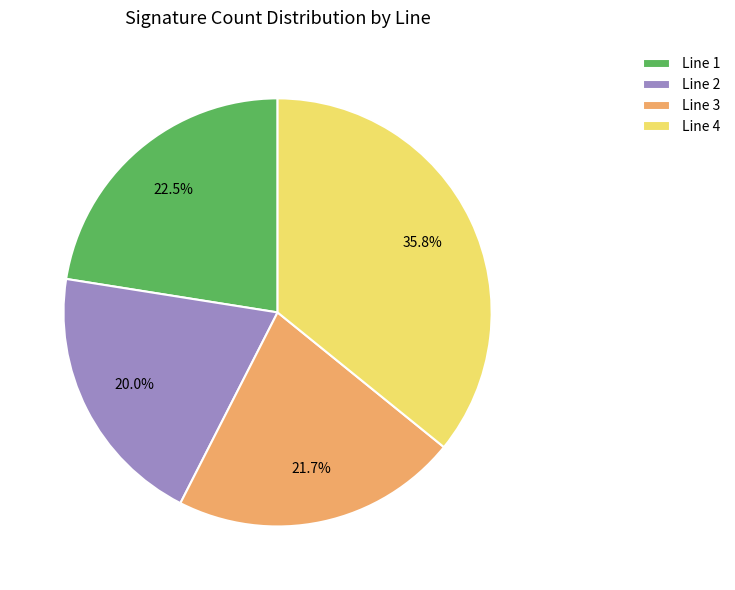

Rank the categories by value from highest to lowest.

Line 4, Line 1, Line 3, Line 2